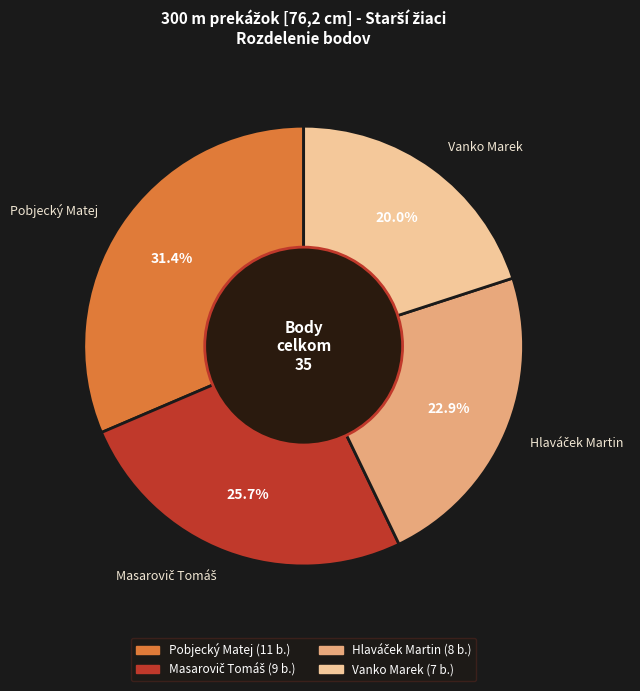

Which category has the biggest portion of the pie?

Pobjecký Matej